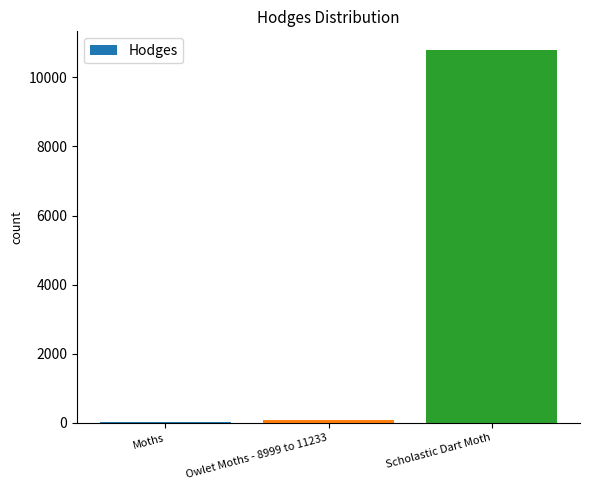

At which category does the chart reach its peak across all series?

Scholastic Dart Moth